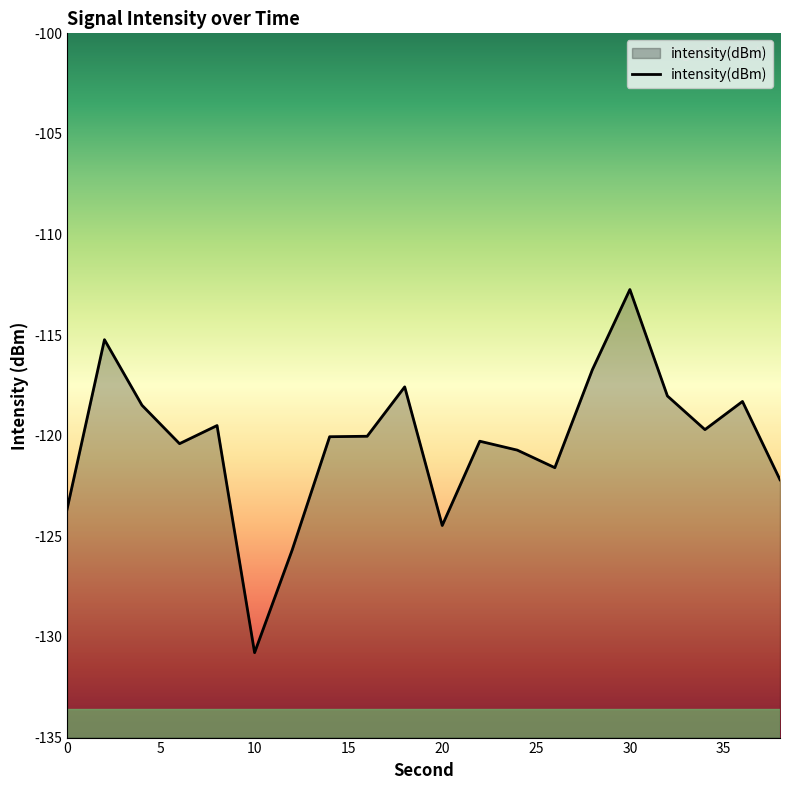

Does the chart display data point markers on the line(s)?

No